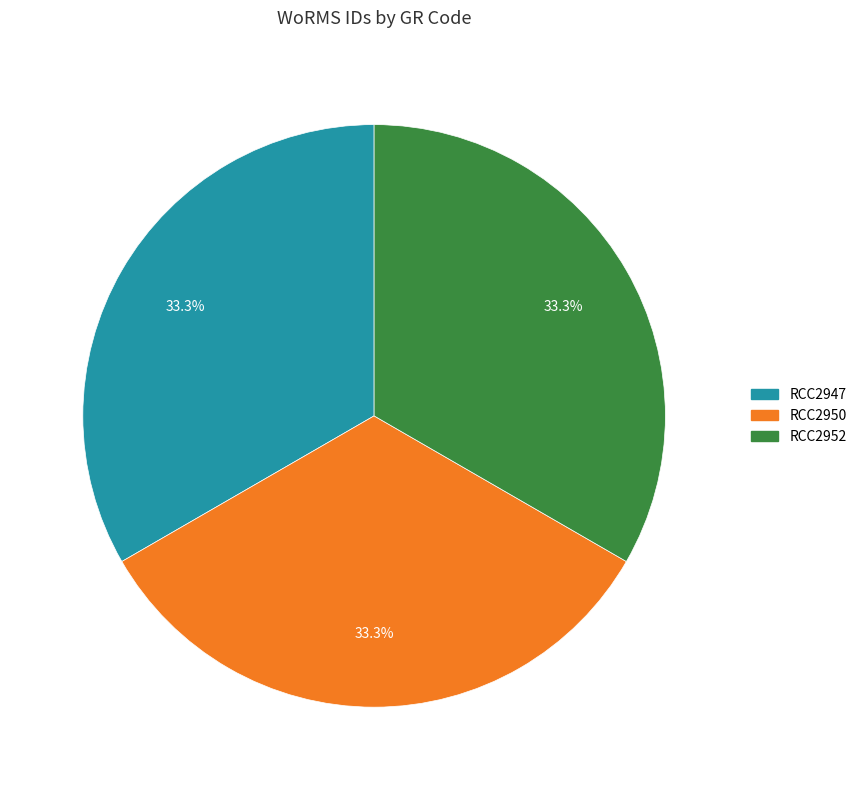

Does RCC2947 represent more than half of the total?

No